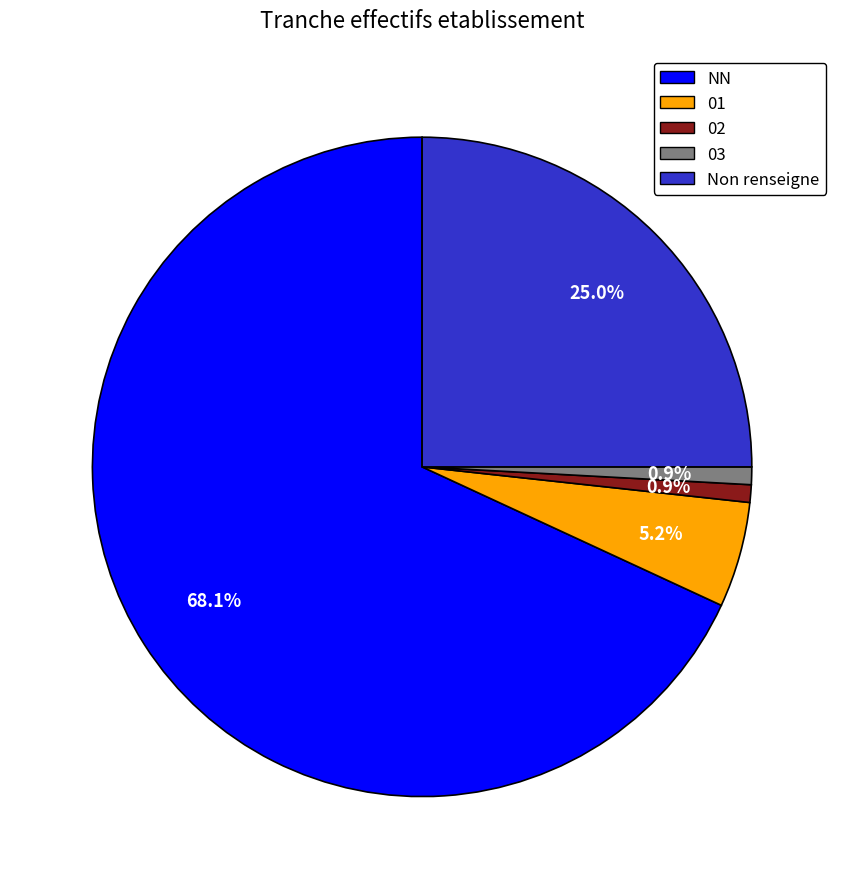

Is there a majority slice in this chart?

Yes